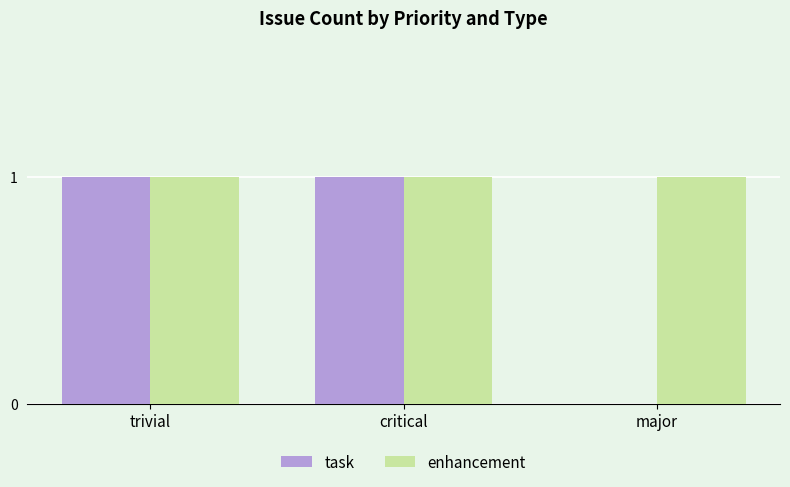

Is the value of task at major greater than the value of enhancement at critical?

No